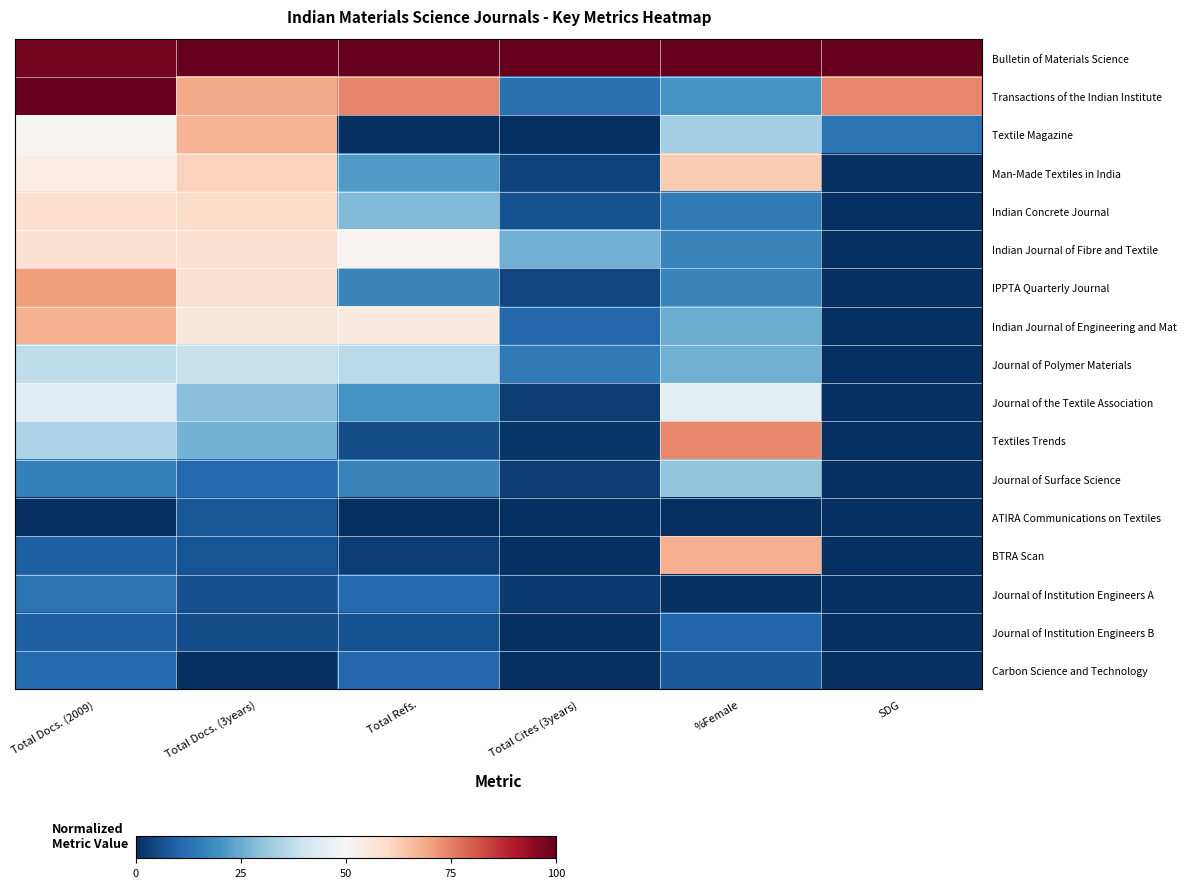

Which label corresponds to the smallest value in the chart?

Total Refs.